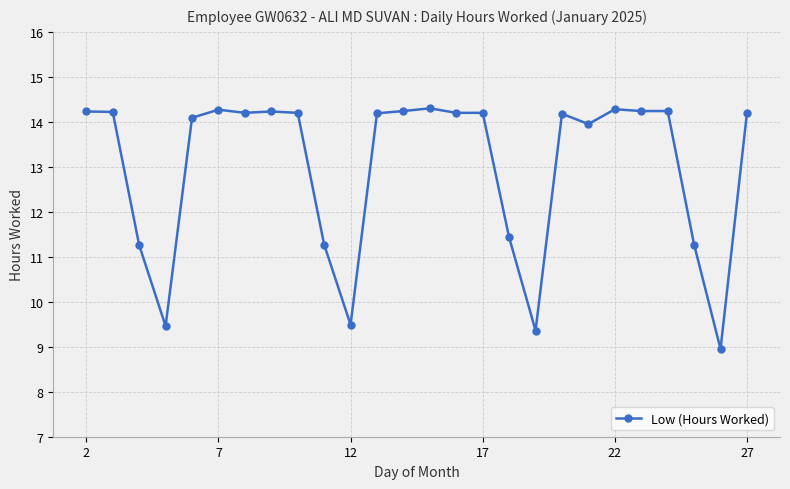

What is the greatest value displayed?

14.3